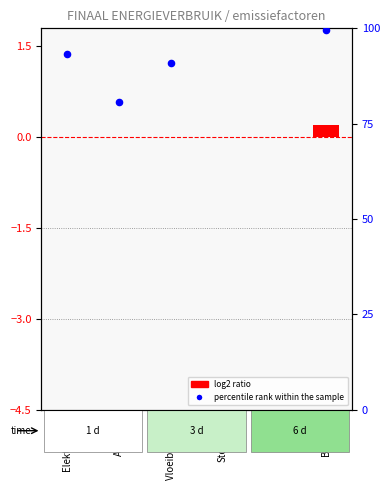

Which series has the largest total across all categories?

percentile rank within the sample